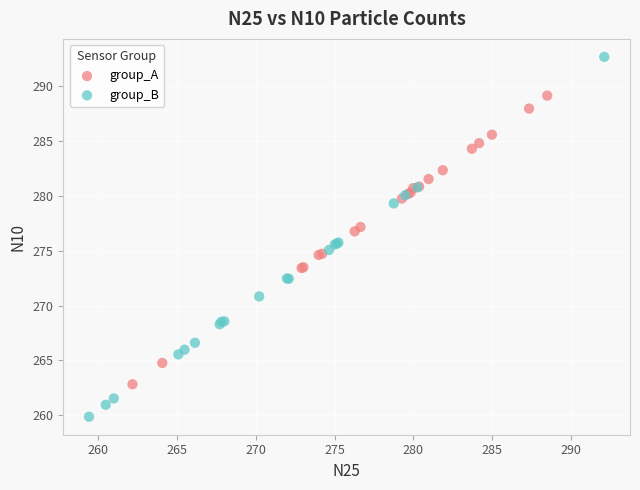

What are all the series names shown in the legend?

group_A, group_B